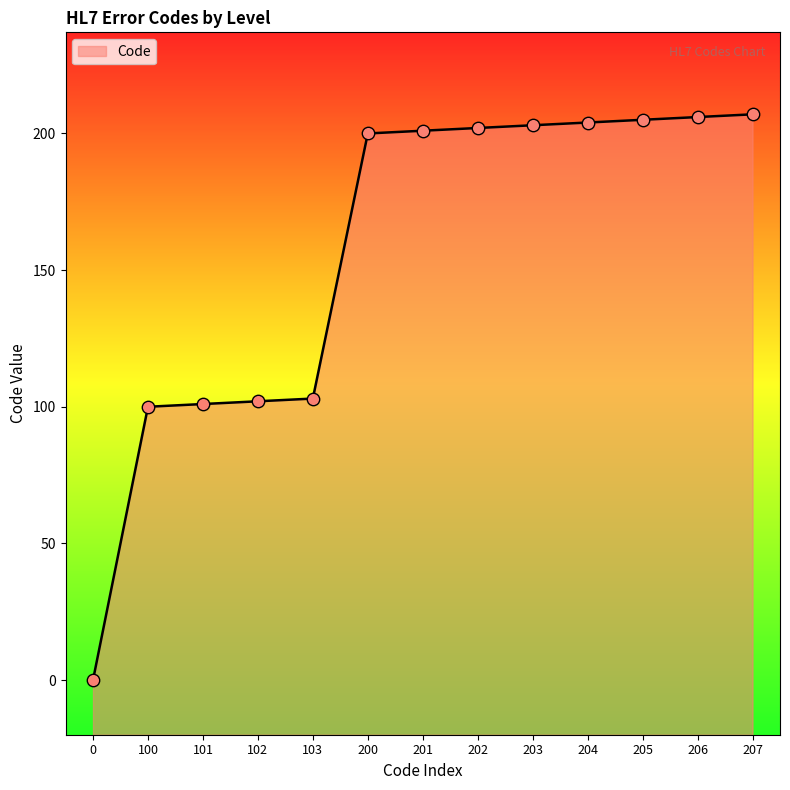

What is the ratio of the value at 103 to the value at 204?

0.5